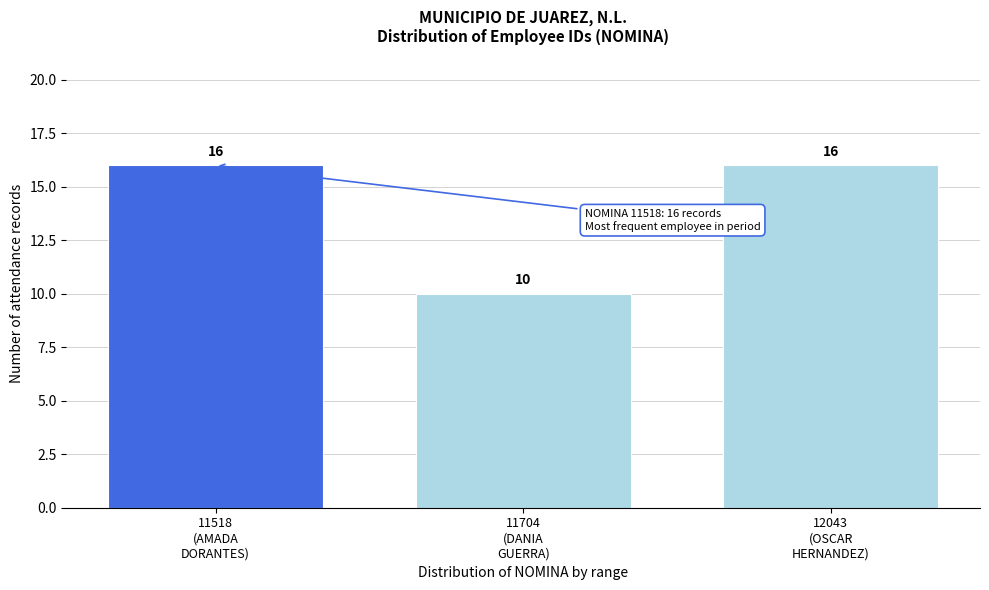

Reading left to right, list all the values displayed in this chart.

16	10	16